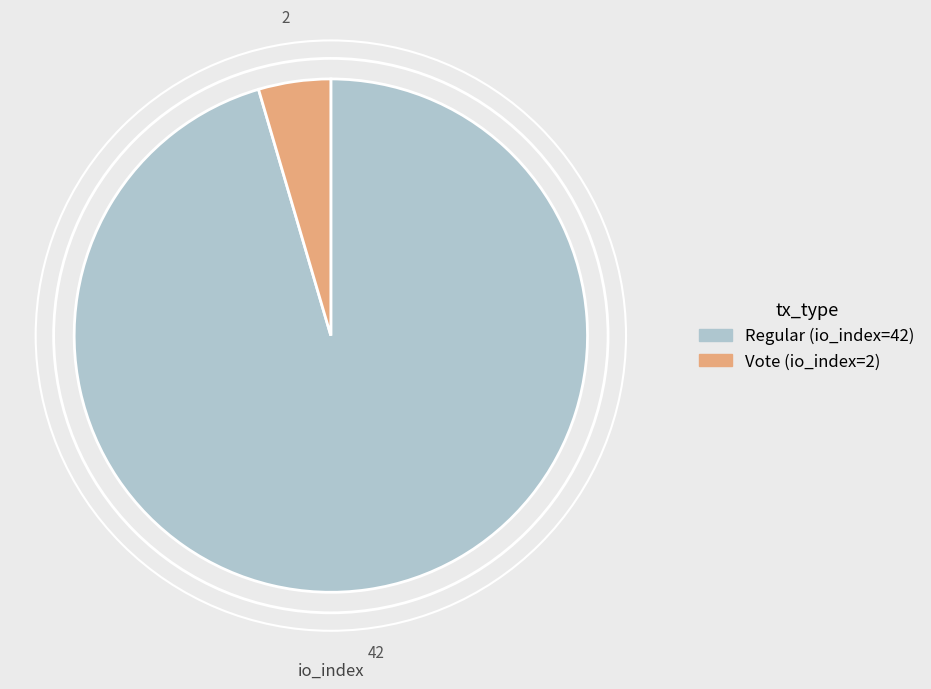

Is the sum of Regular (io_index=42) and Vote (io_index=2) greater than half?

Yes